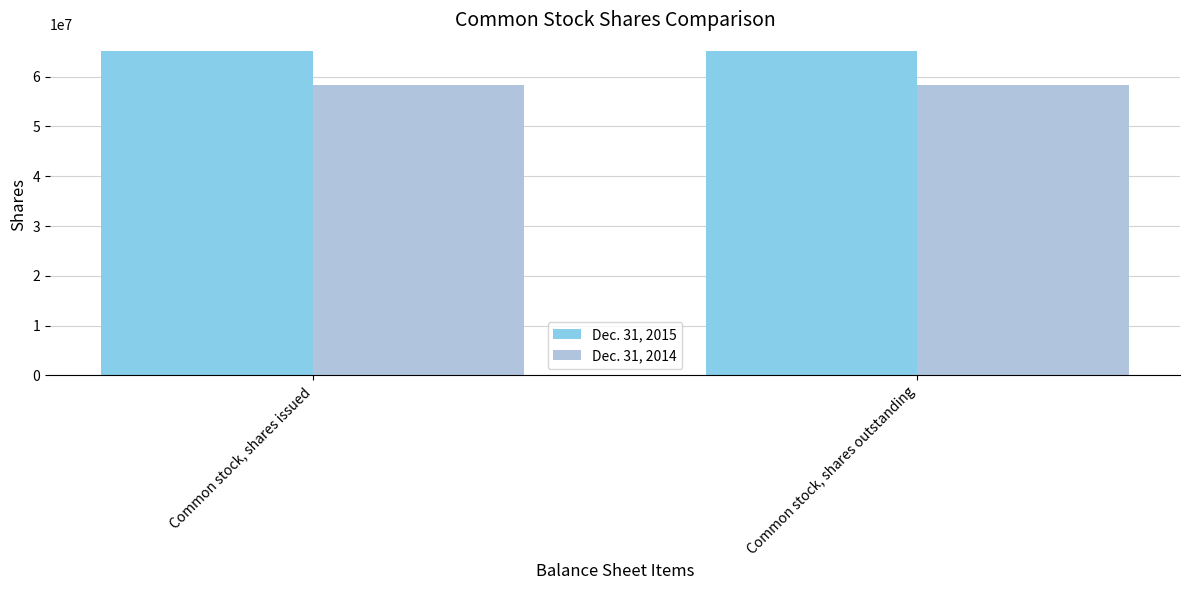

What is the lowest value of the Dec. 31, 2015 series?

65237879